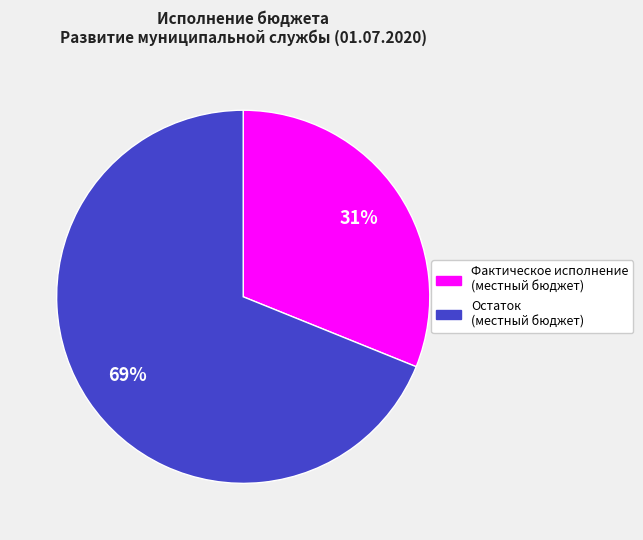

To the nearest percent, what is the average slice percentage?

50%